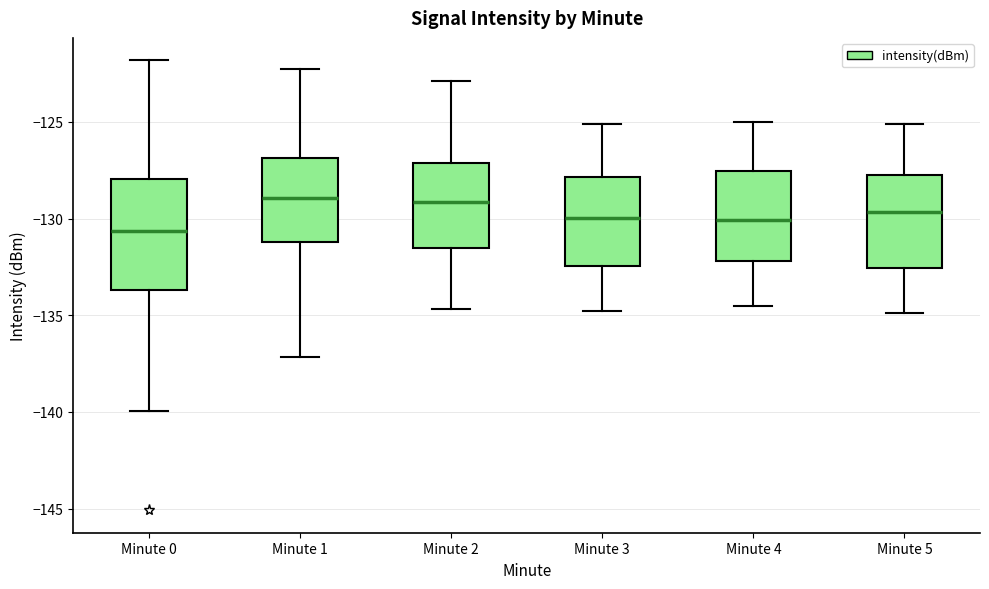

Reading left to right, transcribe this box plot: for each box, give where its median line is, the range the box spans, and where its two whiskers end, as read against the y-axis. The values are not printed on the chart, so give them approximately, as read against the axis.

Minute 0: median -130.5, box -133.5 to -128.0, whiskers -140.0 to -122.0
Minute 1: median -129.0, box -131.0 to -127.0, whiskers -137.0 to -122.0
Minute 2: median -129.0, box -131.5 to -127.0, whiskers -134.5 to -123.0
Minute 3: median -130.0, box -132.5 to -128.0, whiskers -135.0 to -125.0
Minute 4: median -130.0, box -132.0 to -127.5, whiskers -134.5 to -125.0
Minute 5: median -129.5, box -132.5 to -128.0, whiskers -135.0 to -125.0